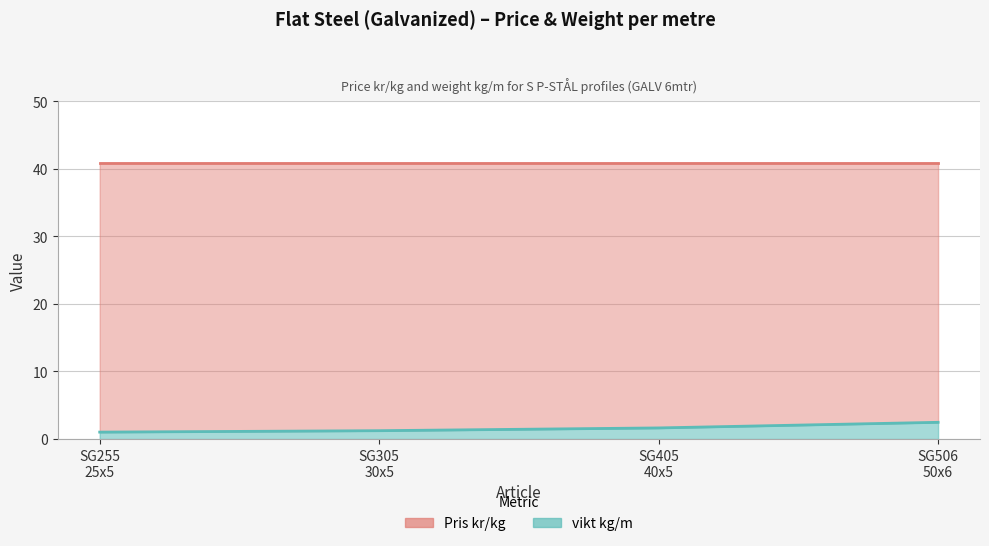

Reading left to right, what are all the values shown in this chart?

SG255
25x5=1.0	SG305
30x5=1.2	SG405
40x5=1.6	SG506
50x6=2.5